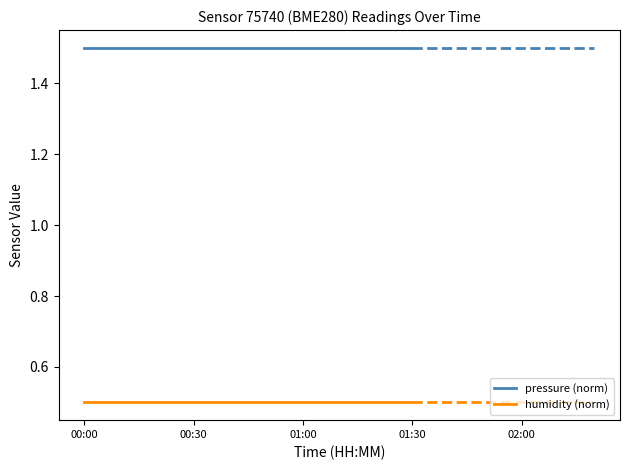

List the series in order of their peak value, highest first.

pressure (norm), humidity (norm)